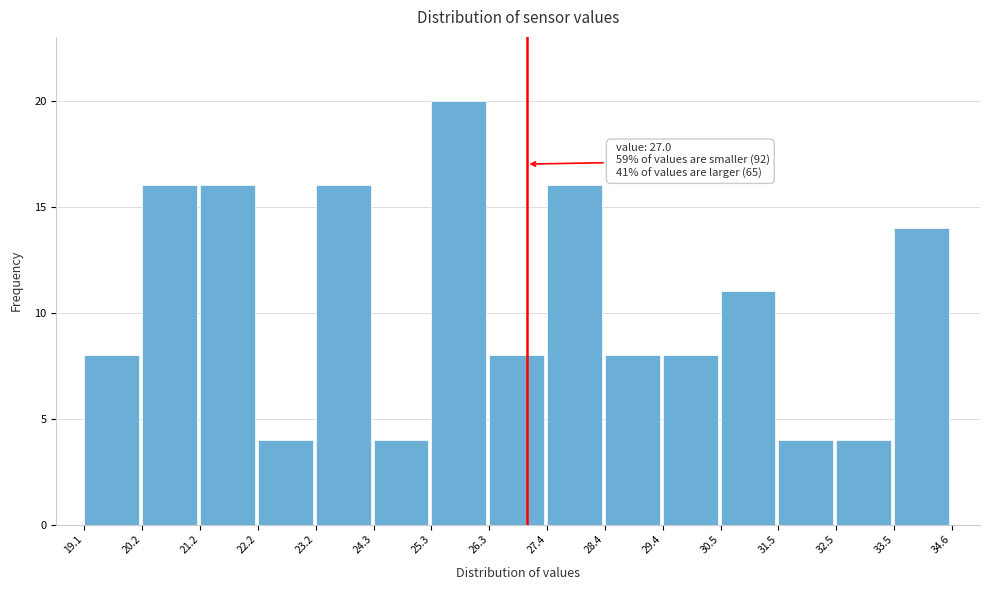

Which range on the x-axis has the tallest bar?

25.3 to 26.3